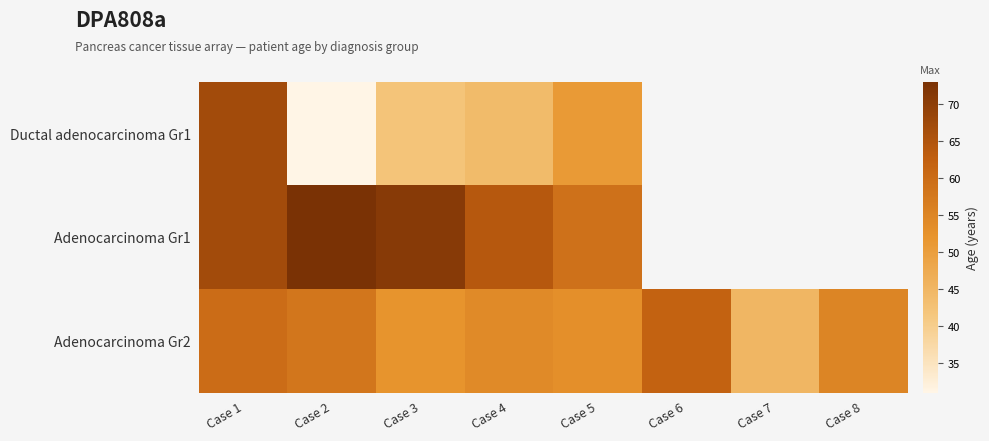

What is the minimum value for Adenocarcinoma Gr2?

45.0